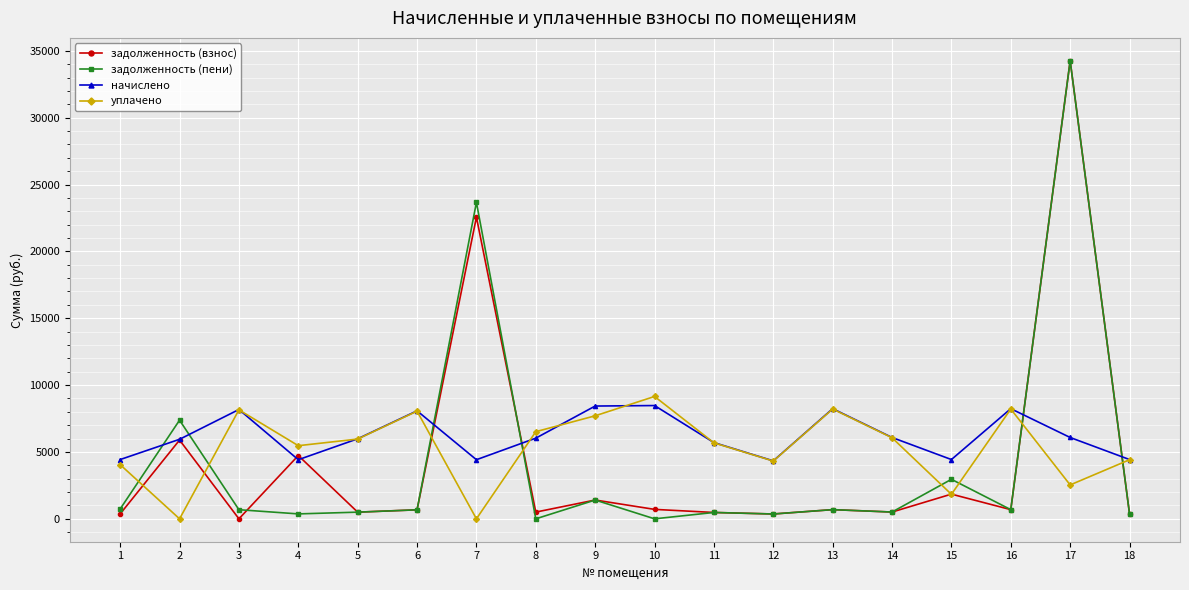

After their last crossing, which series has the higher values: начислено or задолженность (взнос)?

начислено